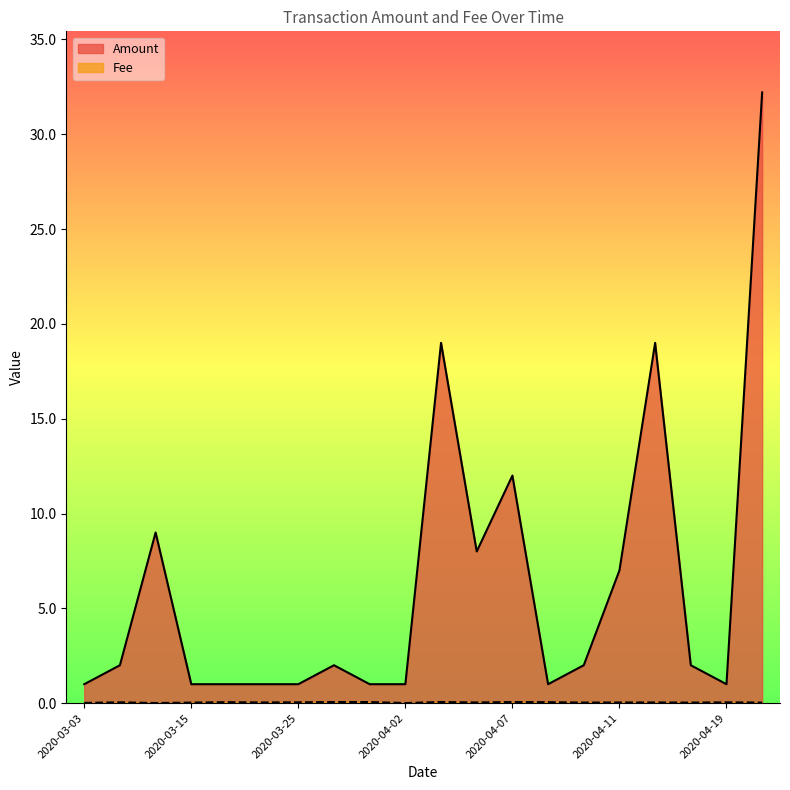

Which series has the largest total across all categories?

Amount